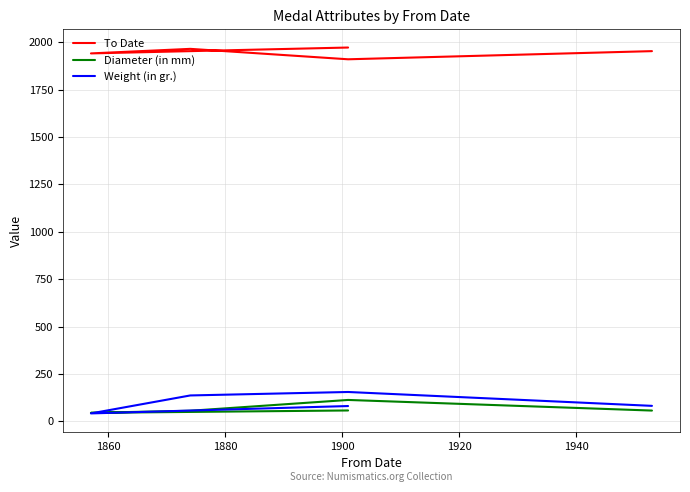

Reading left to right, transcribe all the data shown in this chart.

To Date: 1972.0	1941.0	1965.0	1910.0	1953.0
Diameter (in mm): 57.5	45.0	56.0	113.0	57.0
Weight (in gr.): 80.9	42.0	136.8	155.0	81.8